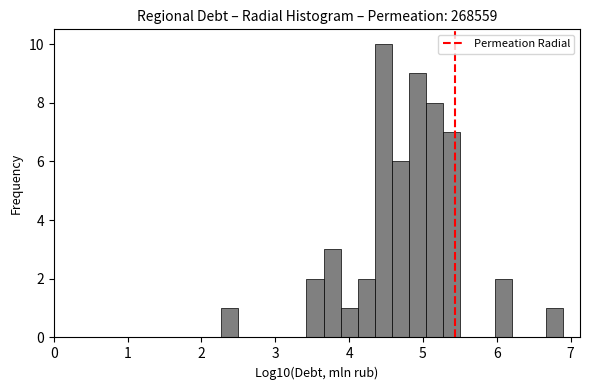

Around what value on the x-axis is the tallest bar? Give the approximate position of its centre, as read against the axis.

4.5